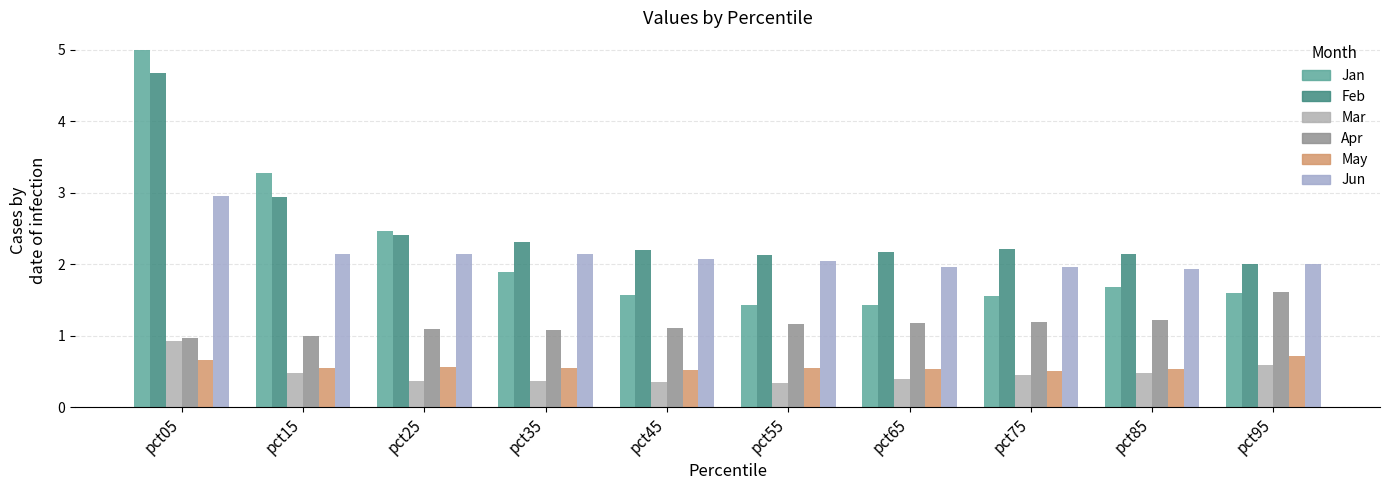

How many series are shown in this chart?

6